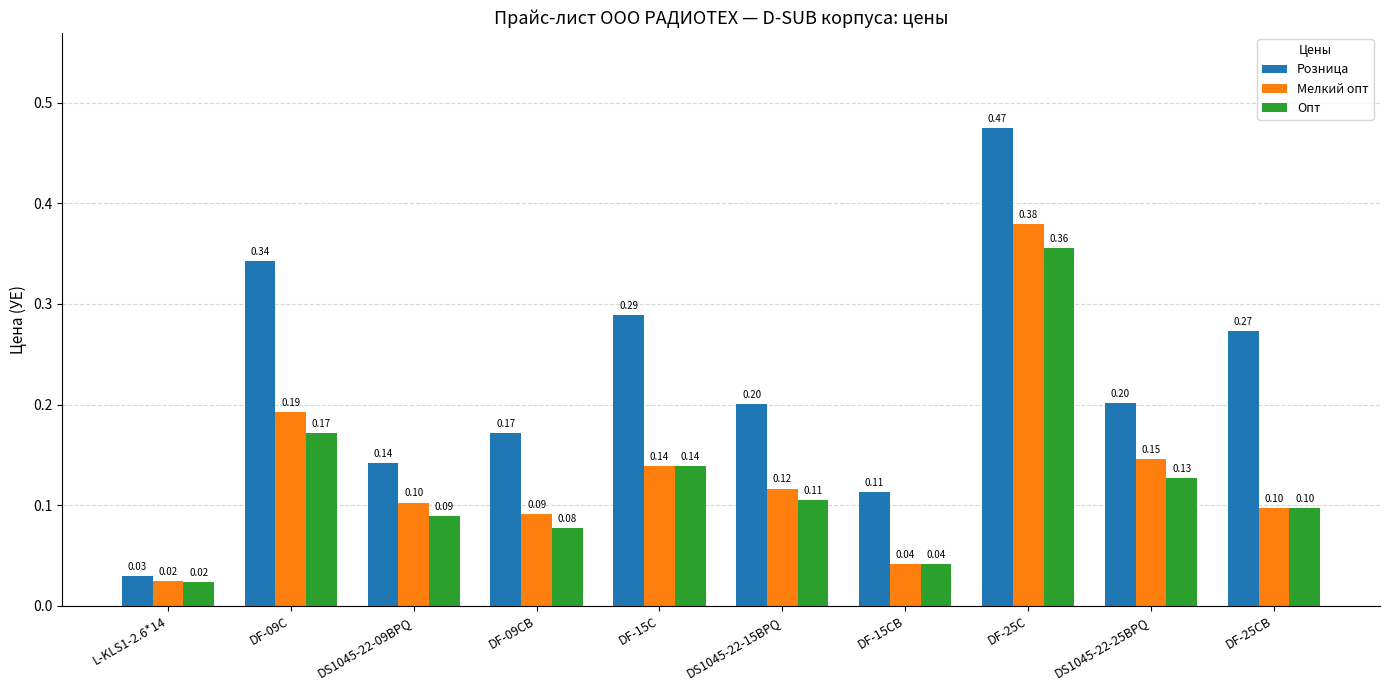

True or false: Розница has a value of 0.2 at DS1045-22-25BPQ.

True